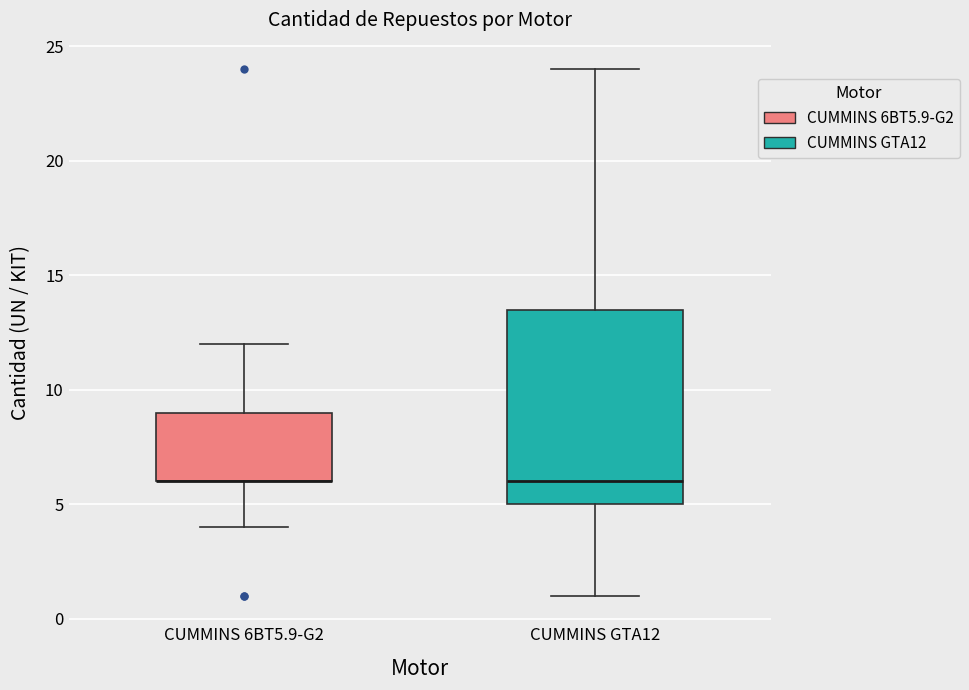

Reading left to right, read every box against the y-axis: the position of its median line, the range the box covers, and the ends of its whiskers. The values are not printed on the chart, so give them approximately, as read against the axis.

CUMMINS 6BT5.9-G2: median 6.0 (drawn on the box's lower edge), box 6.0 to 9.0, whiskers 4.0 to 12.0
CUMMINS GTA12: median 6.0, box 5.0 to 13.5, whiskers 1.0 to 24.0